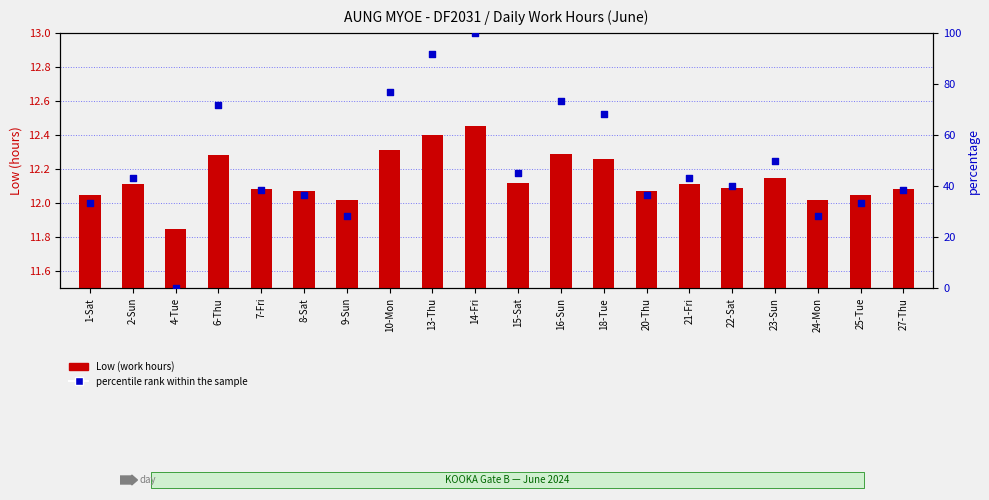

What are all the series names shown in the legend?

Low (work hours), percentile rank within the sample